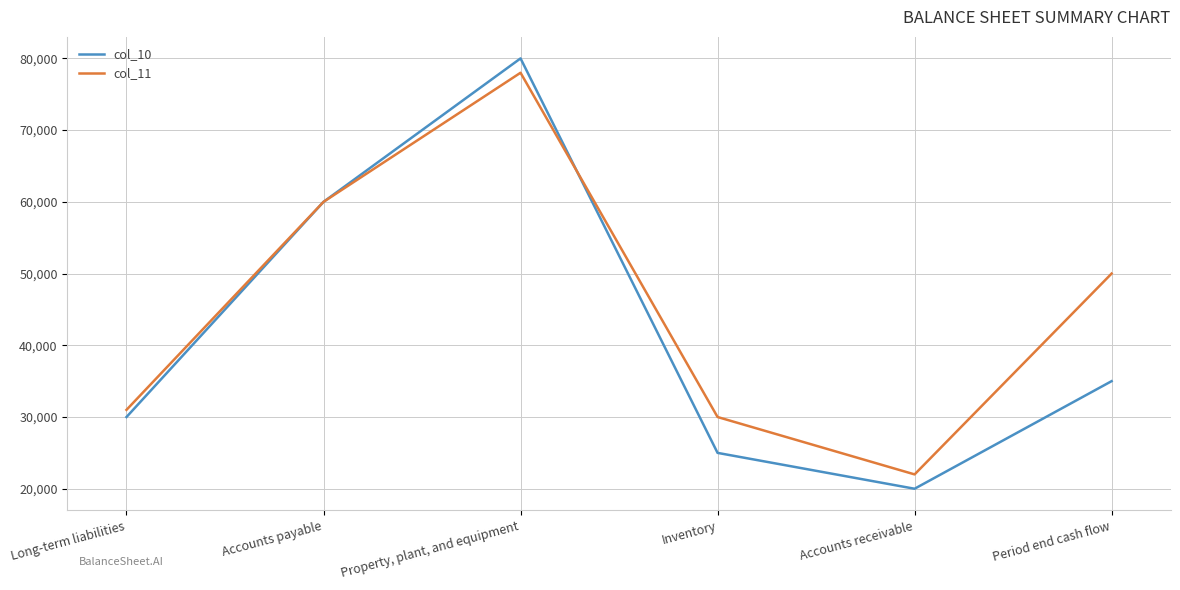

Reading left to right, extract all data points from this chart.

col_10: 30000	60000	80000	25000	20000	35000
col_11: 31000	60000	78000	30000	22000	50000